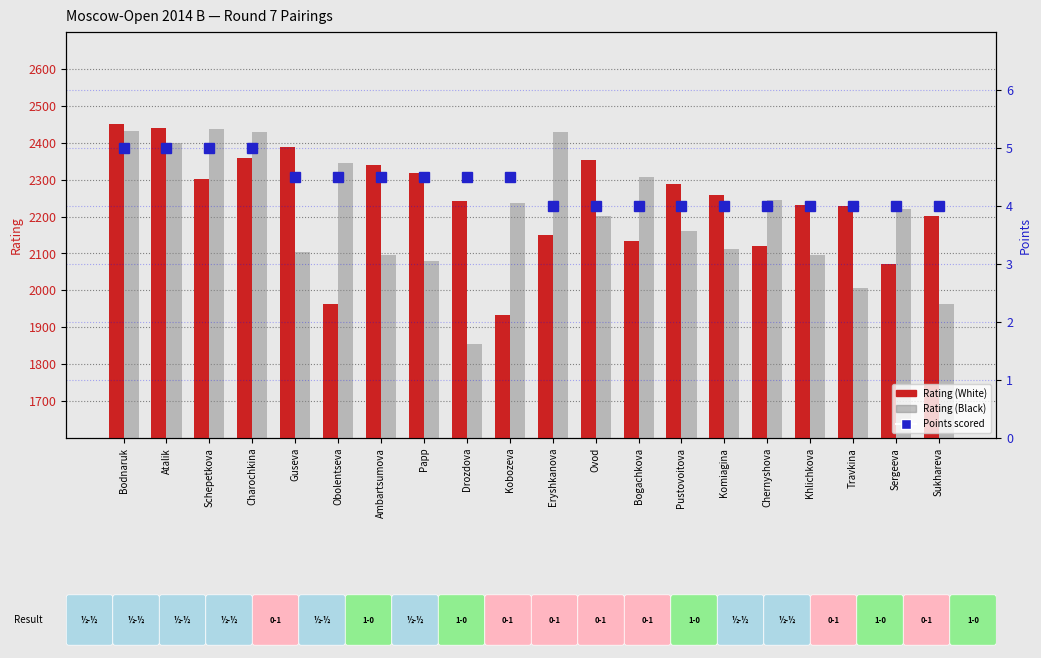

Reading left to right, what are all the values shown in this chart?

Rating (White): 2452.0	2439.0	2303.0	2359.0	2388.0	1963.0	2340.0	2319.0	2241.0	1932.0	2149.0	2353.0	2133.0	2288.0	2259.0	2119.0	2232.0	2228.0	2072.0	2202.0
Rating (Black): 2433.0	2400.0	2438.0	2428.0	2105.0	2345.0	2097.0	2080.0	1856.0	2238.0	2428.0	2201.0	2307.0	2162.0	2112.0	2246.0	2095.0	2007.0	2220.0	1963.0
Points: 5.0	5.0	5.0	5.0	4.5	4.5	4.5	4.5	4.5	4.5	4.0	4.0	4.0	4.0	4.0	4.0	4.0	4.0	4.0	4.0